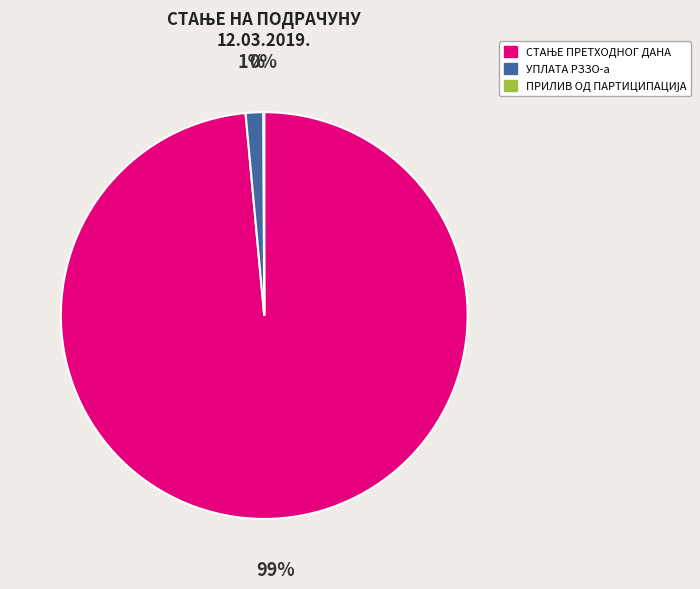

To the nearest percent, what is the average slice percentage?

33%